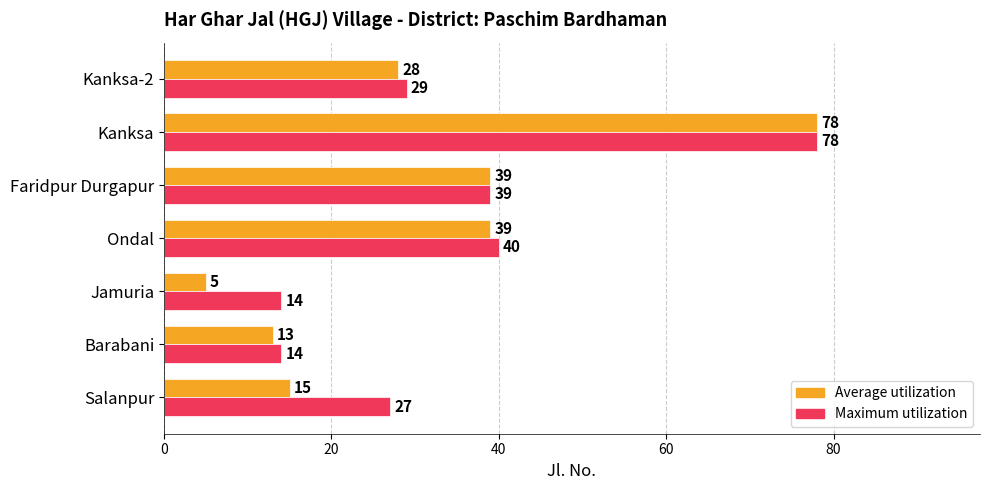

At which category is the sum across all series the highest?

Kanksa